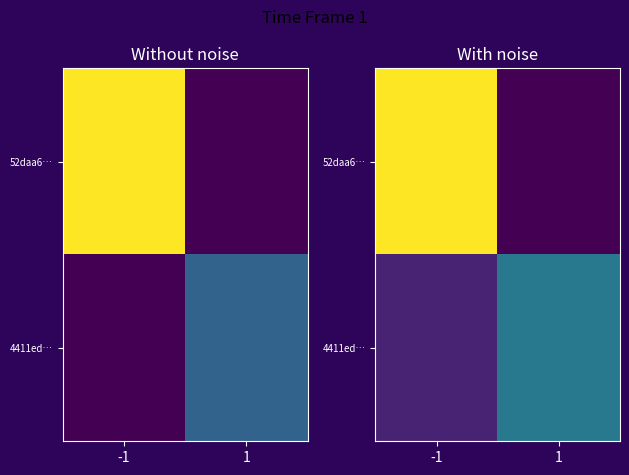

Count the number of data series in this chart.

2